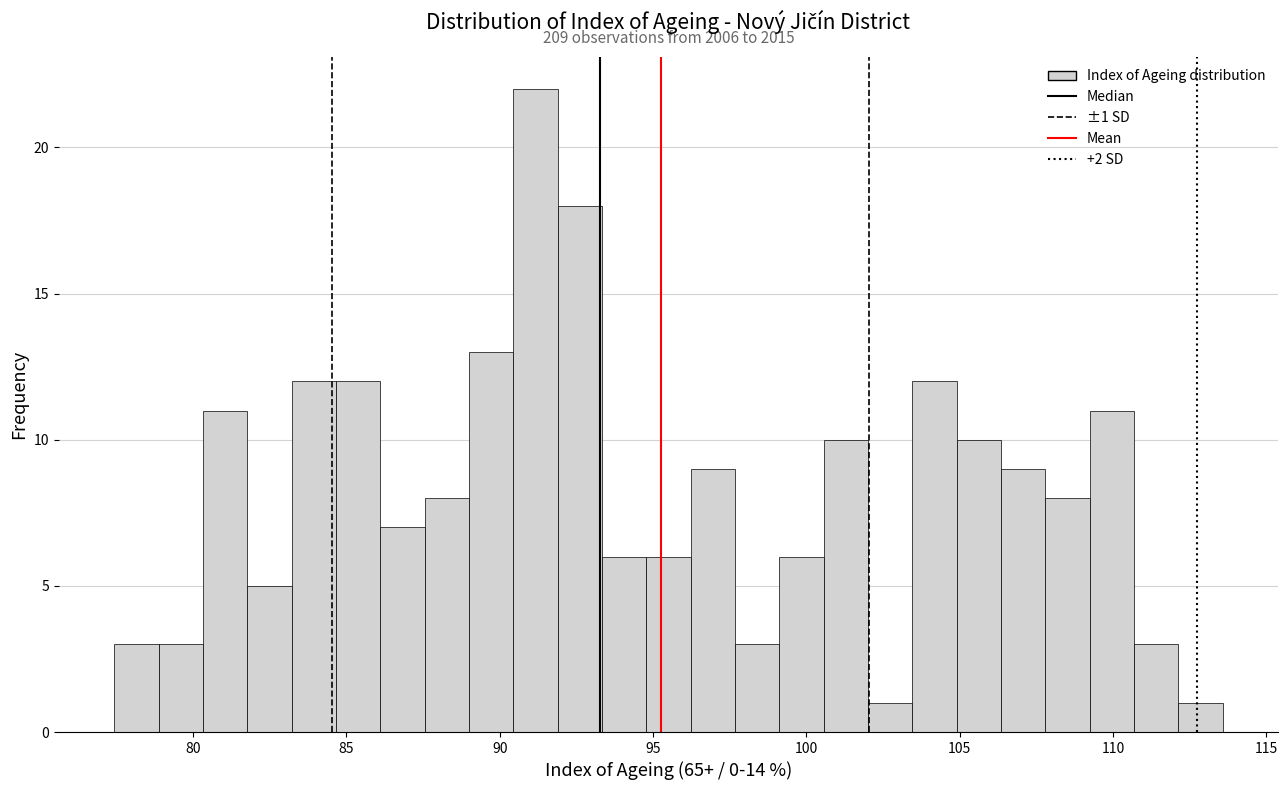

Read against the x-axis, roughly where is the centre of the tallest bar?

91.0